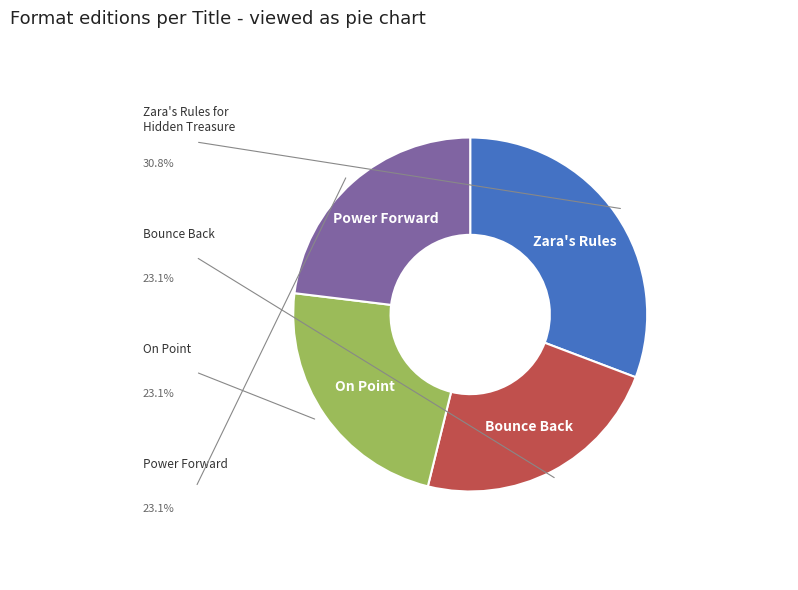

How many segments does this pie chart have?

4